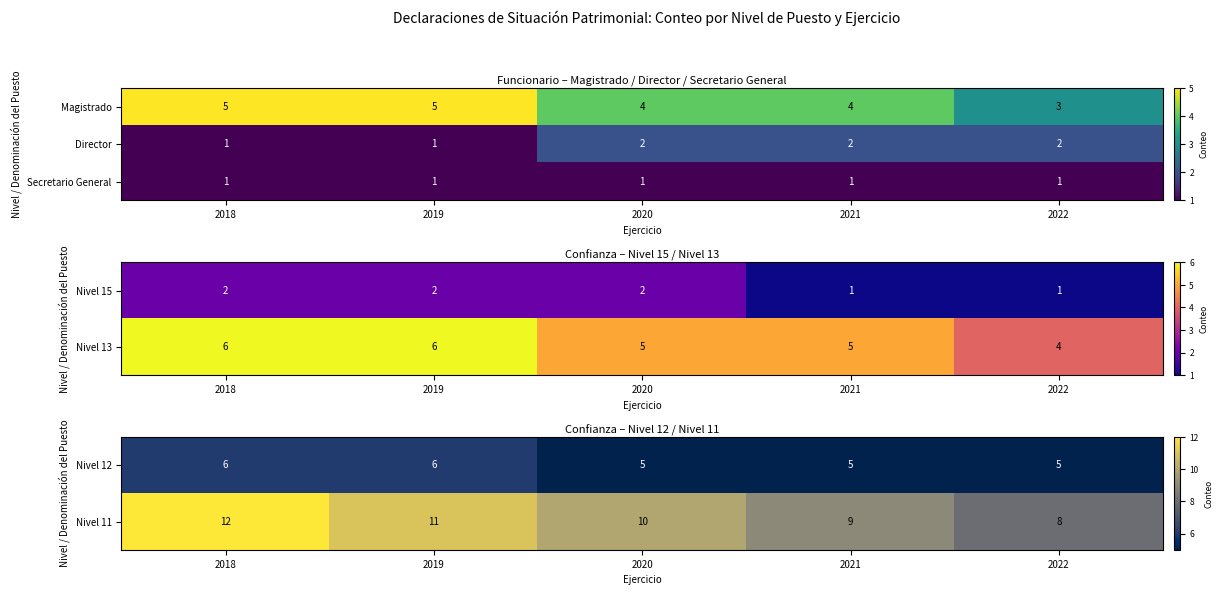

The Secretario General series shows 2 at 2022. True or false?

False